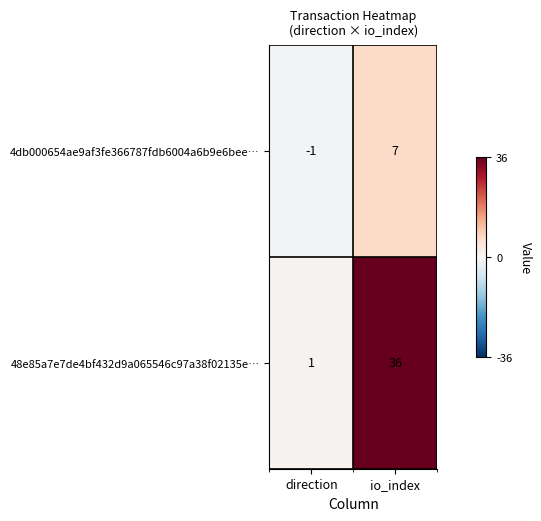

Where is 4db000654ae9af3fe366787fdb6004a6b9e6bee… nearest to the value 3?

direction